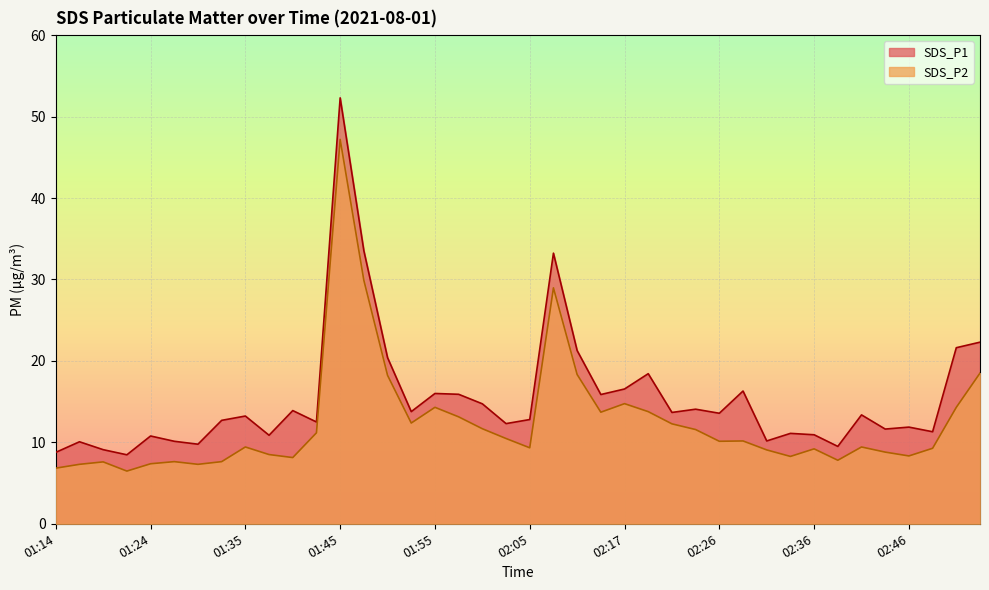

What value does the SDS_P1 series have at 02:22?

13.7